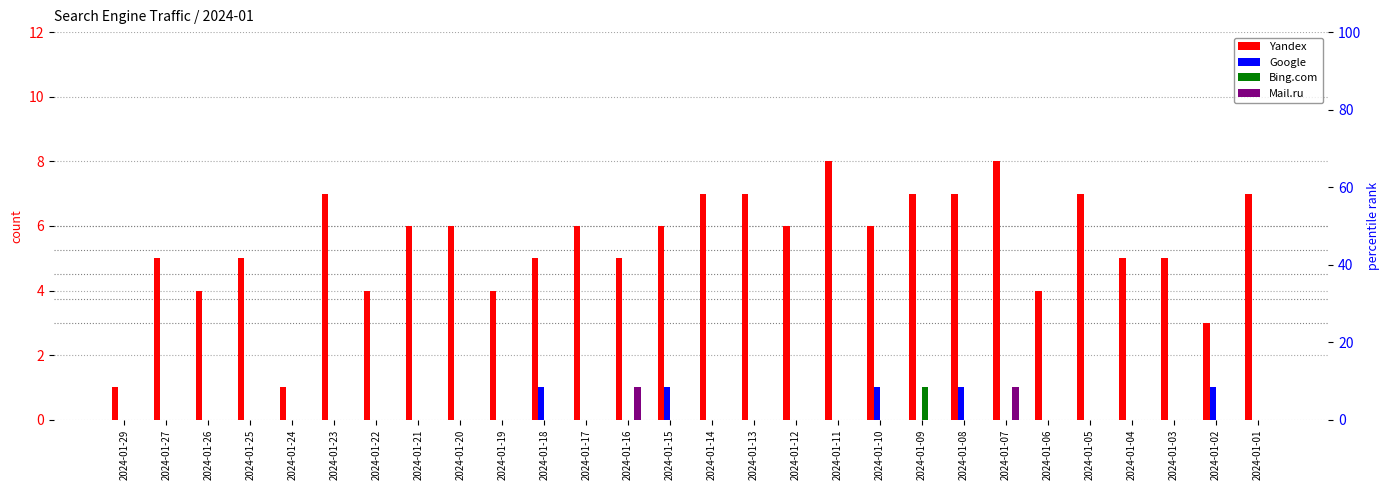

At which label does Mail.ru reach its peak?

2024-01-16